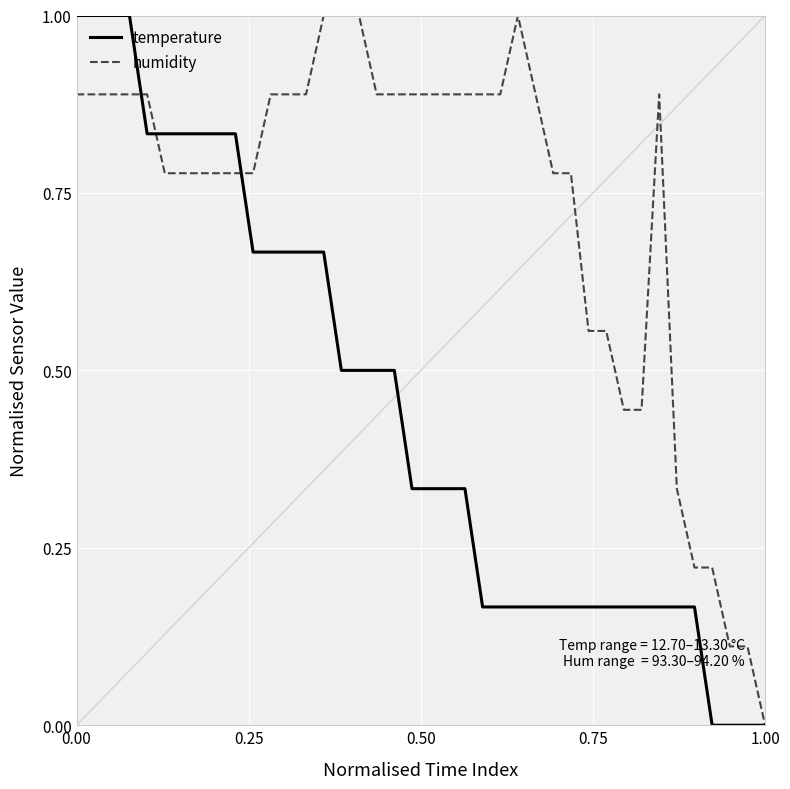

Which series has the largest total across all categories?

humidity